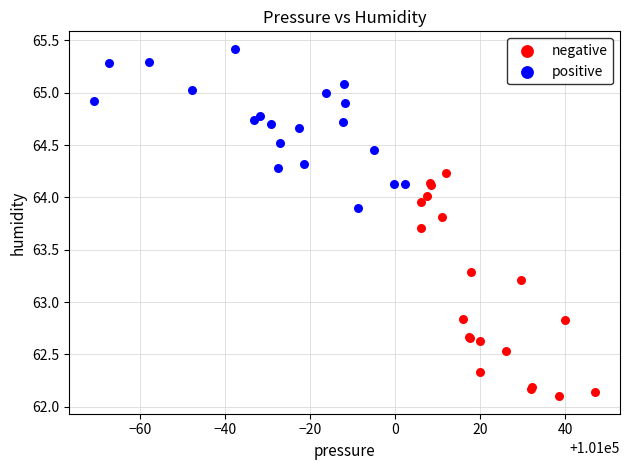

Which series contains the highest Y value?

positive